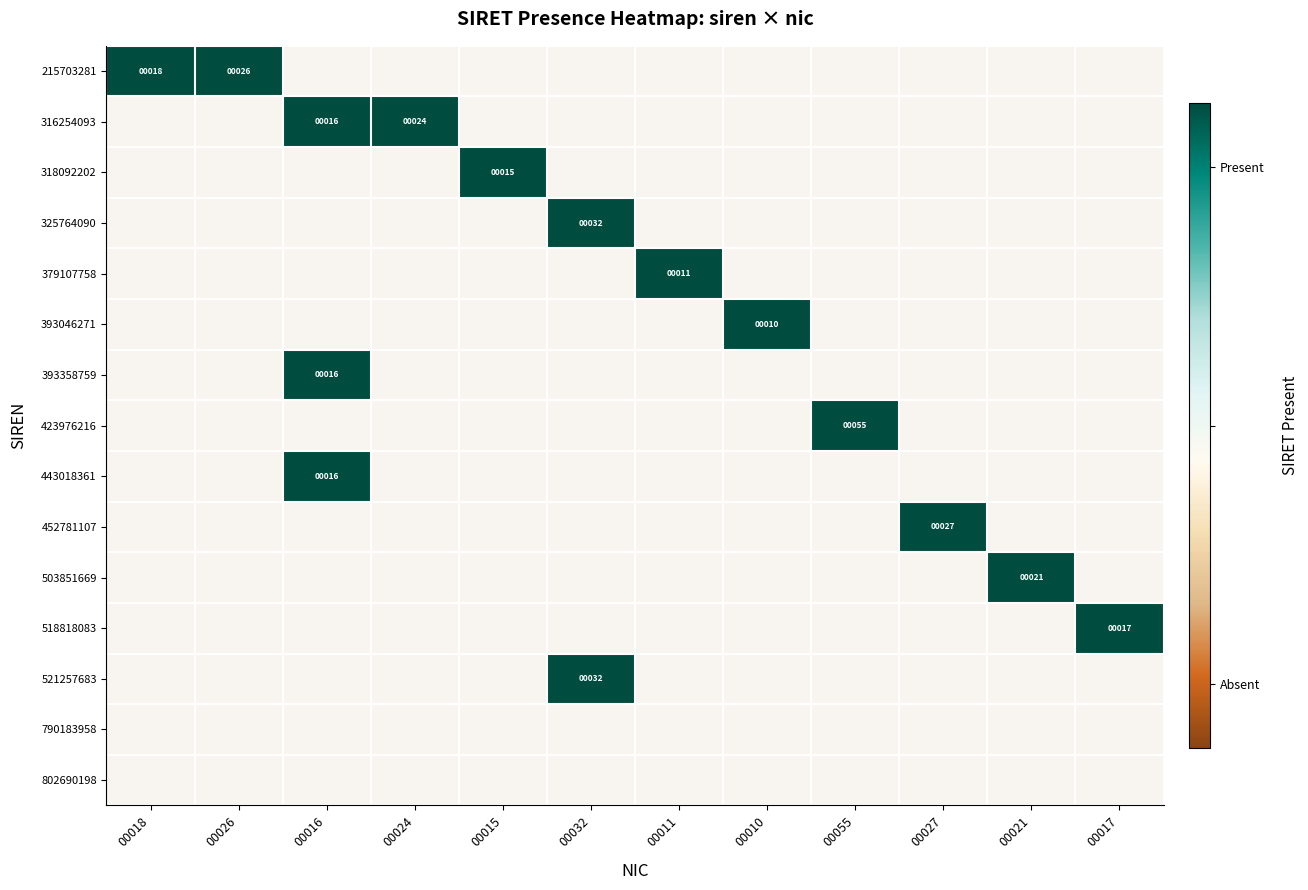

What is the maximum value for 393358759?

1